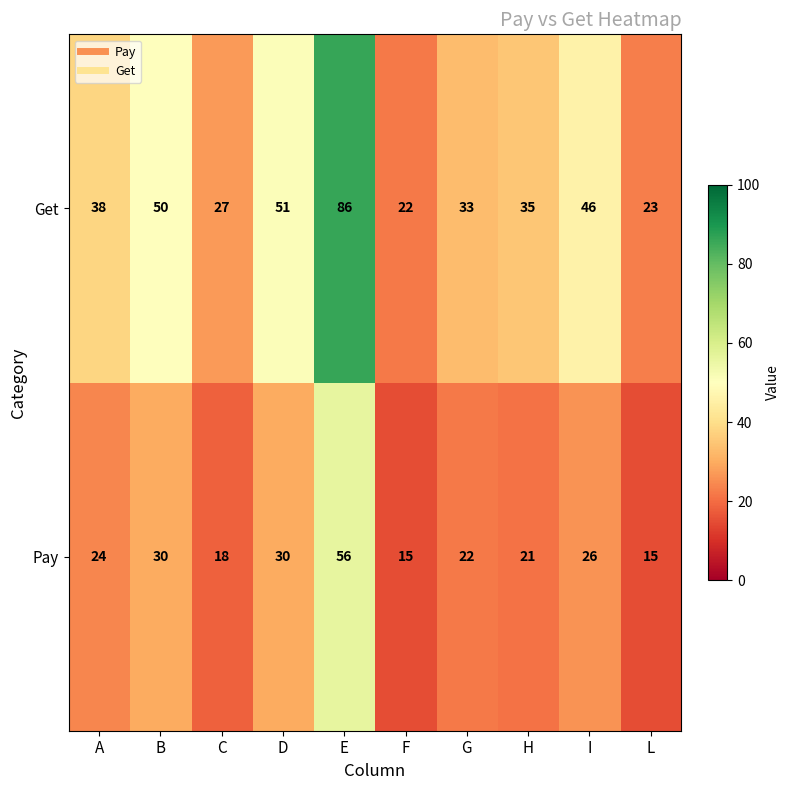

Is it true that Get equals 51 at D?

True